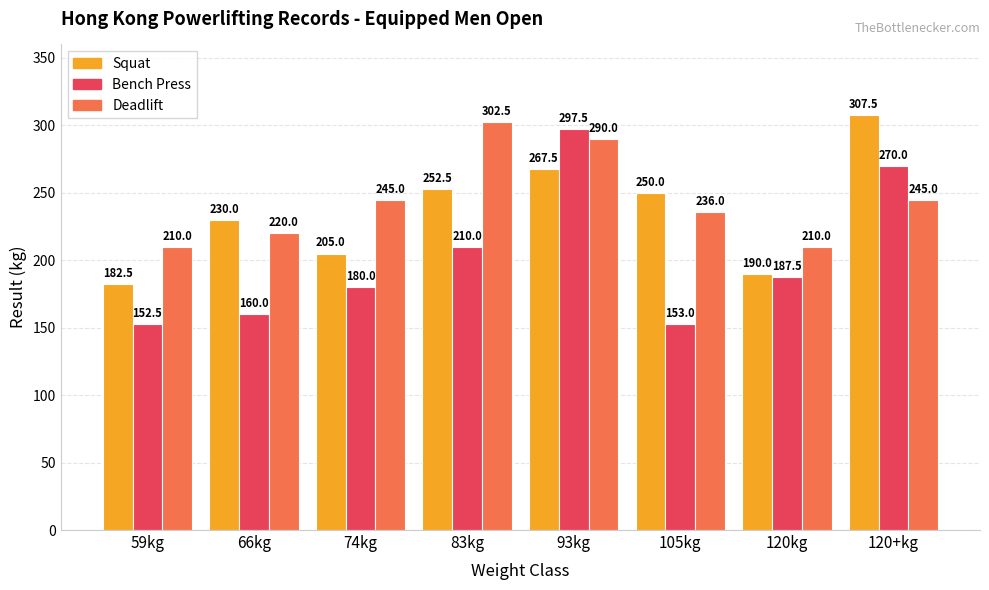

Which series changed the most between 59kg and 74kg?

Deadlift